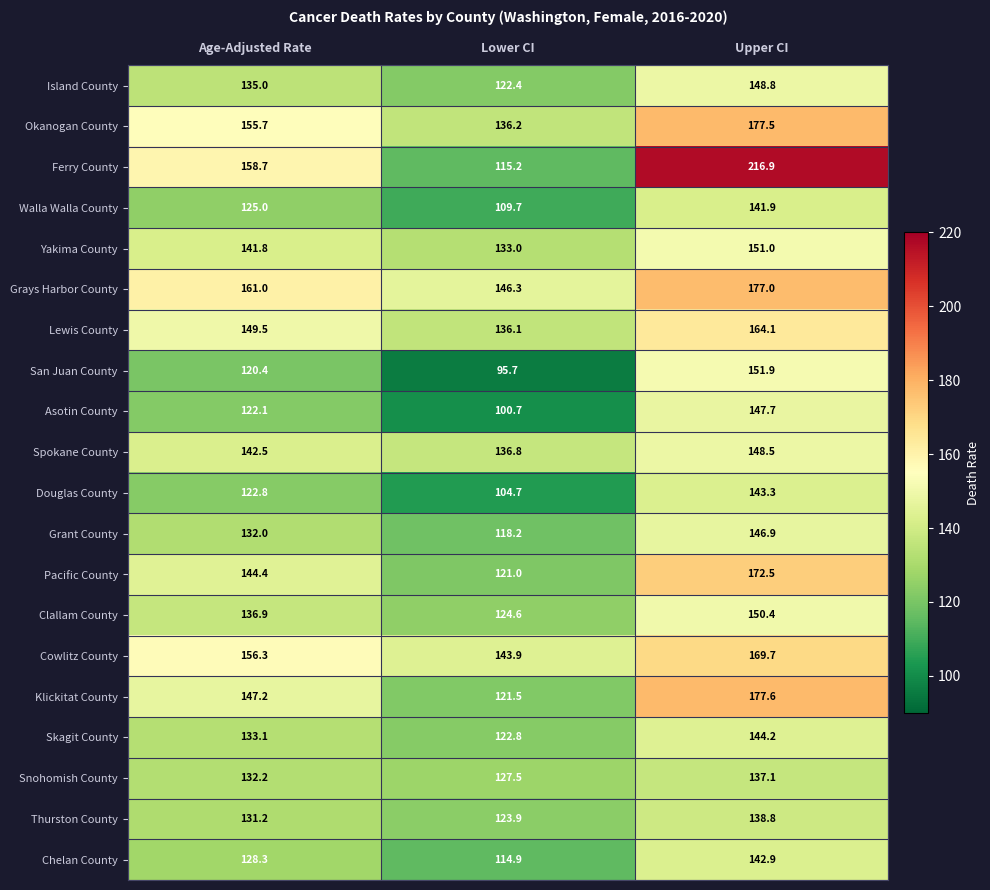

At which label does Lewis County first exceed 149?

Age-Adjusted Rate